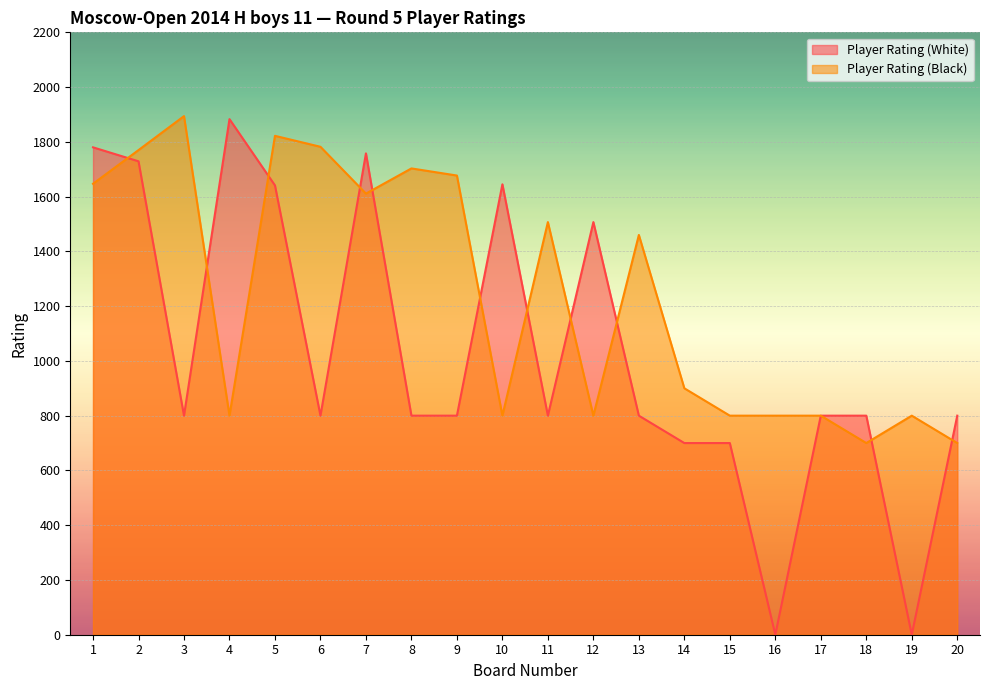

Reading right to left, extract all data points from this chart.

Player Rating (White): 20=800	19=0	18=800	17=800	16=0	15=700	14=700	13=800	12=1507	11=800	10=1645	9=800	8=800	7=1758	6=800	5=1641	4=1883	3=800	2=1729	1=1780
Player Rating (Black): 20=700	19=800	18=700	17=800	16=800	15=800	14=900	13=1460	12=800	11=1507	10=800	9=1677	8=1703	7=1611	6=1782	5=1822	4=800	3=1894	2=1770	1=1647